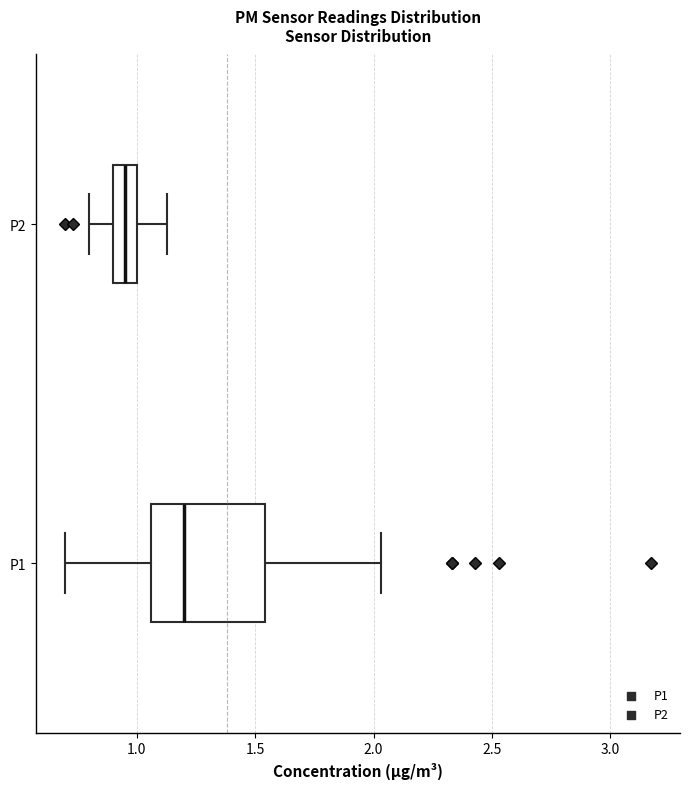

Comparing the boxes themselves (not the whiskers), which one is the widest?

P1